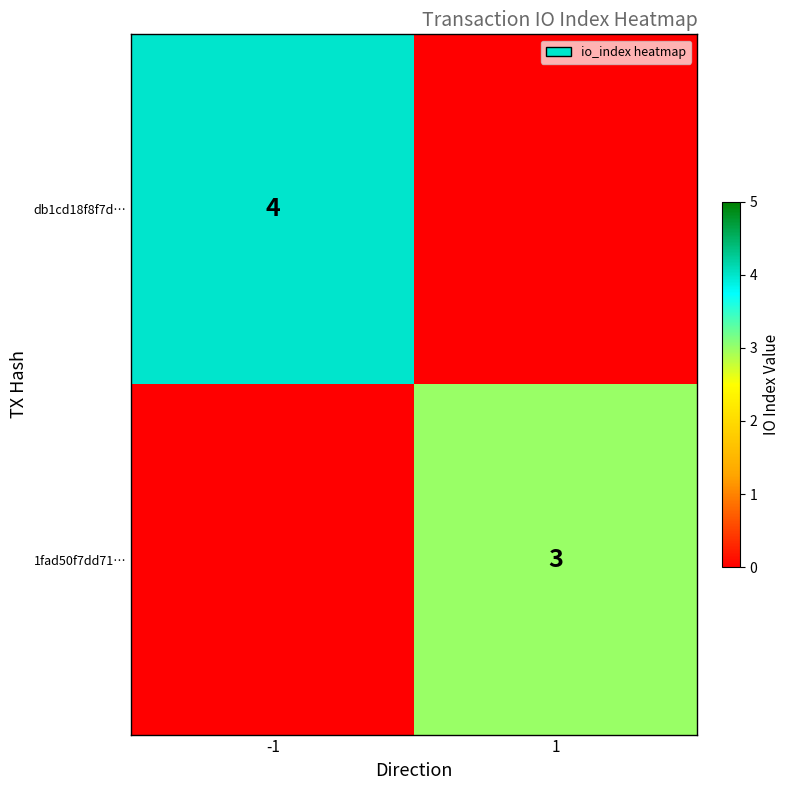

True or false: 1fad50f7dd71… has a value of 3 at 1.

True